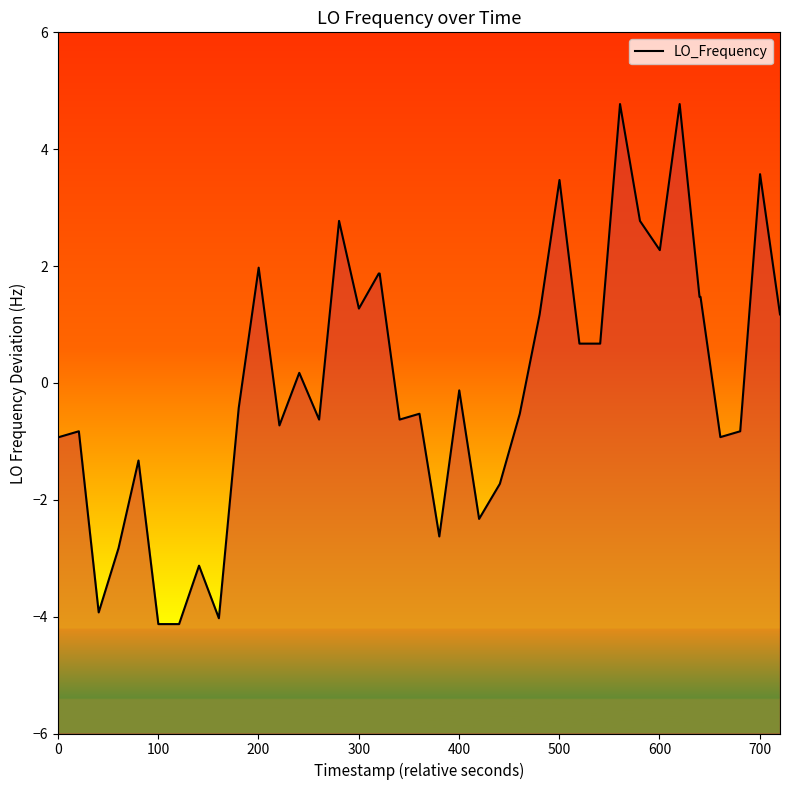

What is the smallest value displayed?

-4.1